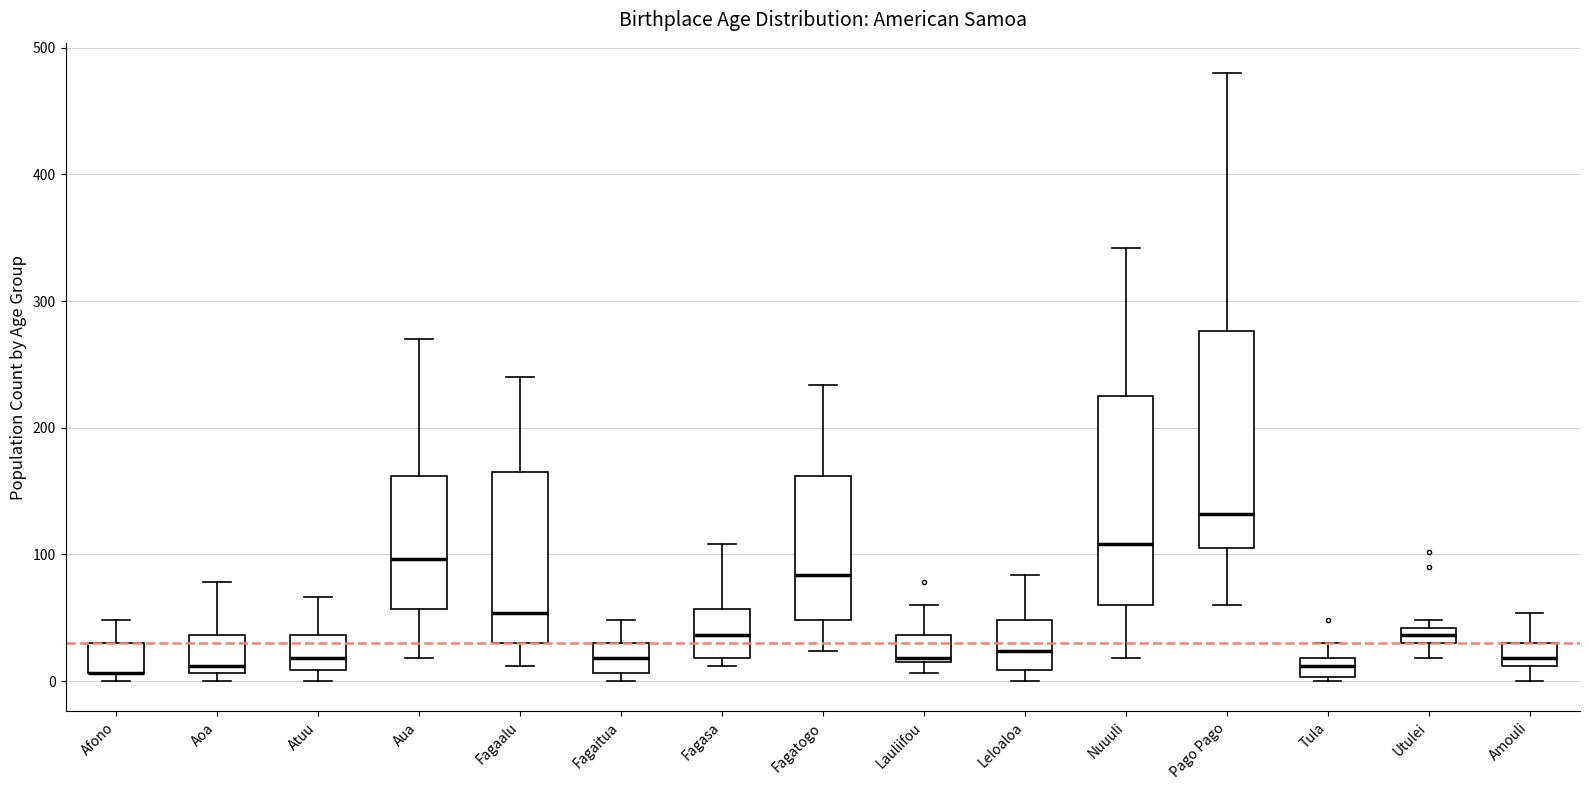

Where is the lower edge of the box for Fagasa on the y-axis? The values are not printed on the chart, so give them approximately, as read against the axis.

20